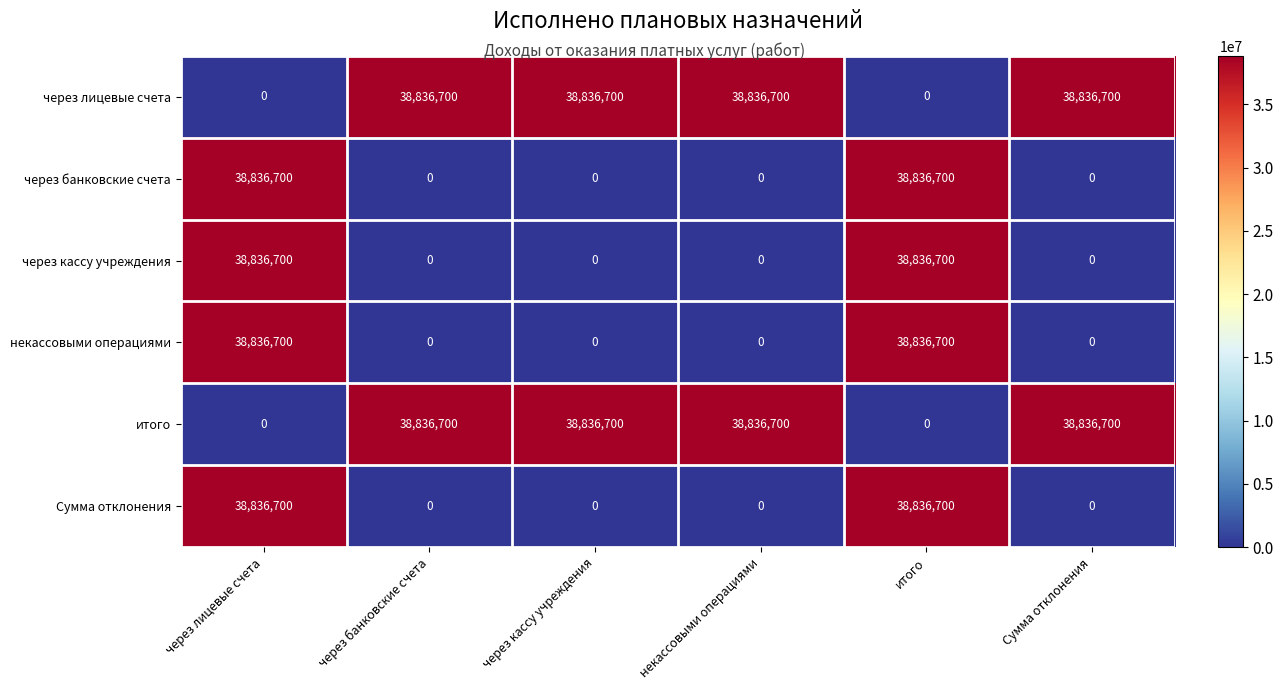

At how many categories does at least one series exceed 31275076?

6